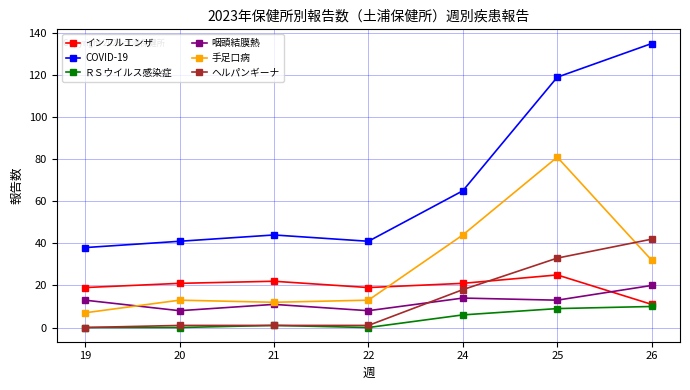

In 咽頭結膜熱, how many points are higher than both neighbors (excluding endpoints)?

2